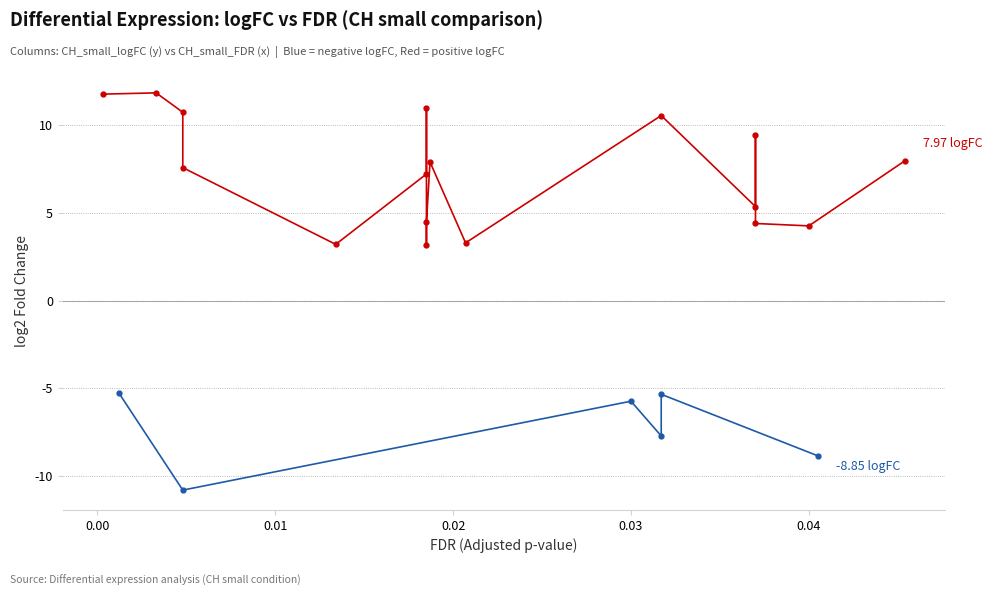

What is the minimum value shown in the chart?

-10.8